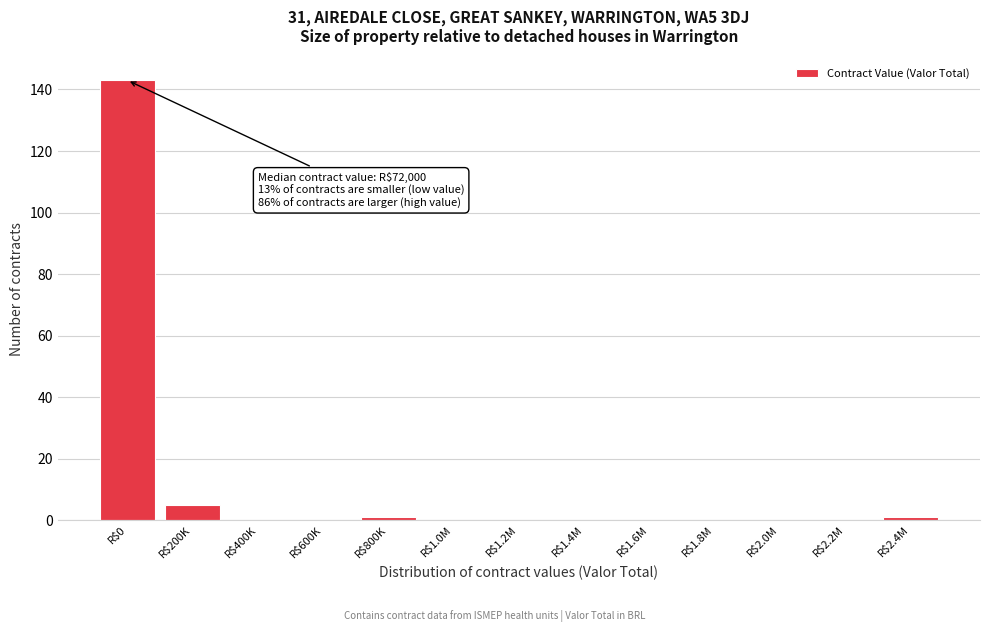

The value at R$2.2M is 64. True or false?

False